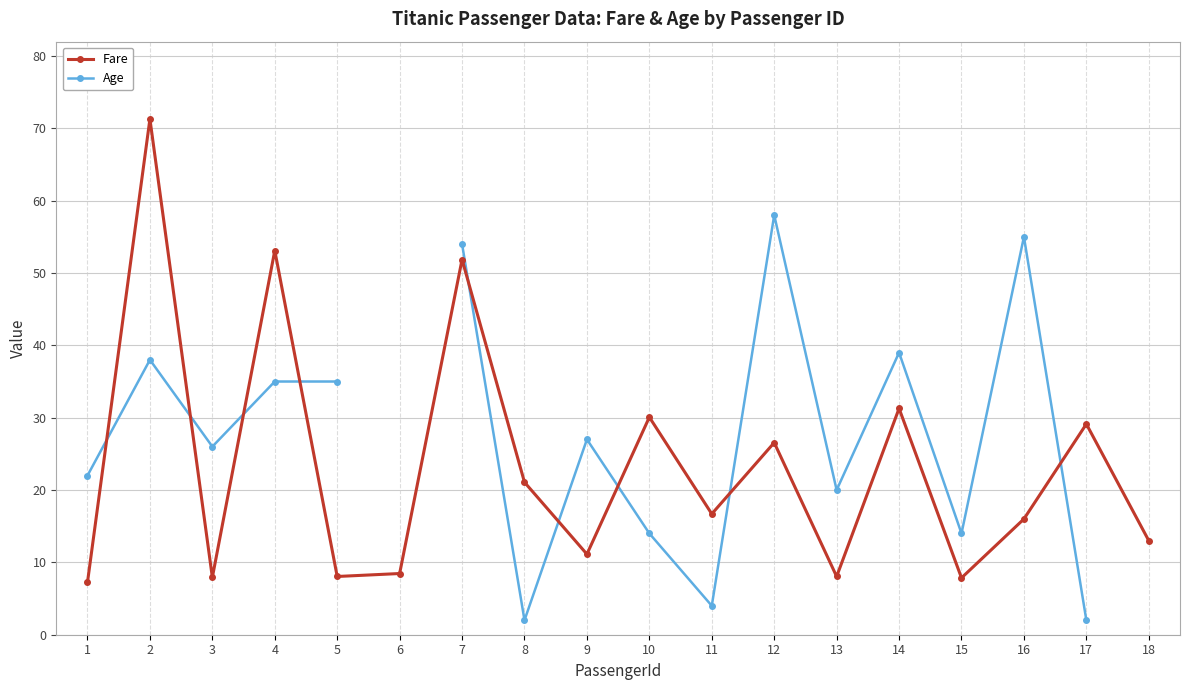

True or false: Fare and Age intersect in this chart.

True